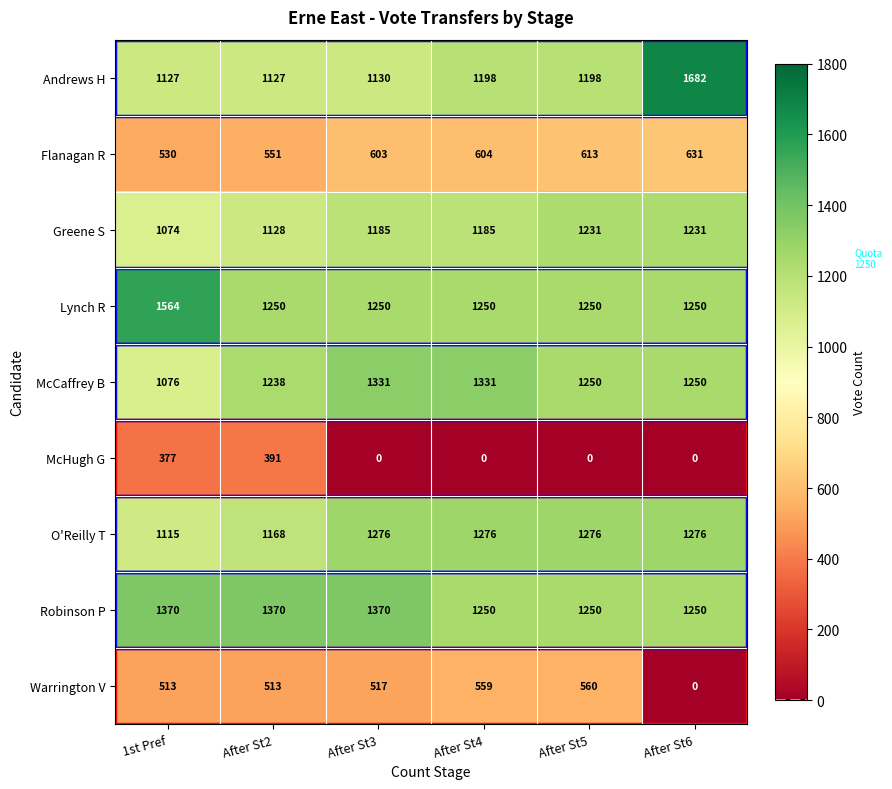

What value does the Flanagan R series have at After St6, to the nearest 50?

650